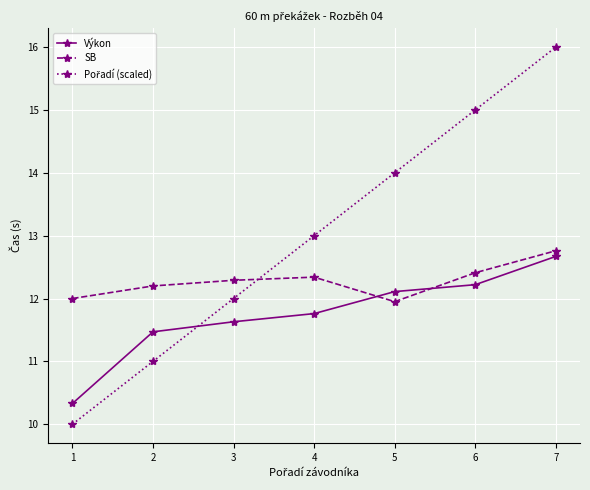

At which category is the sum across all series the highest?

7